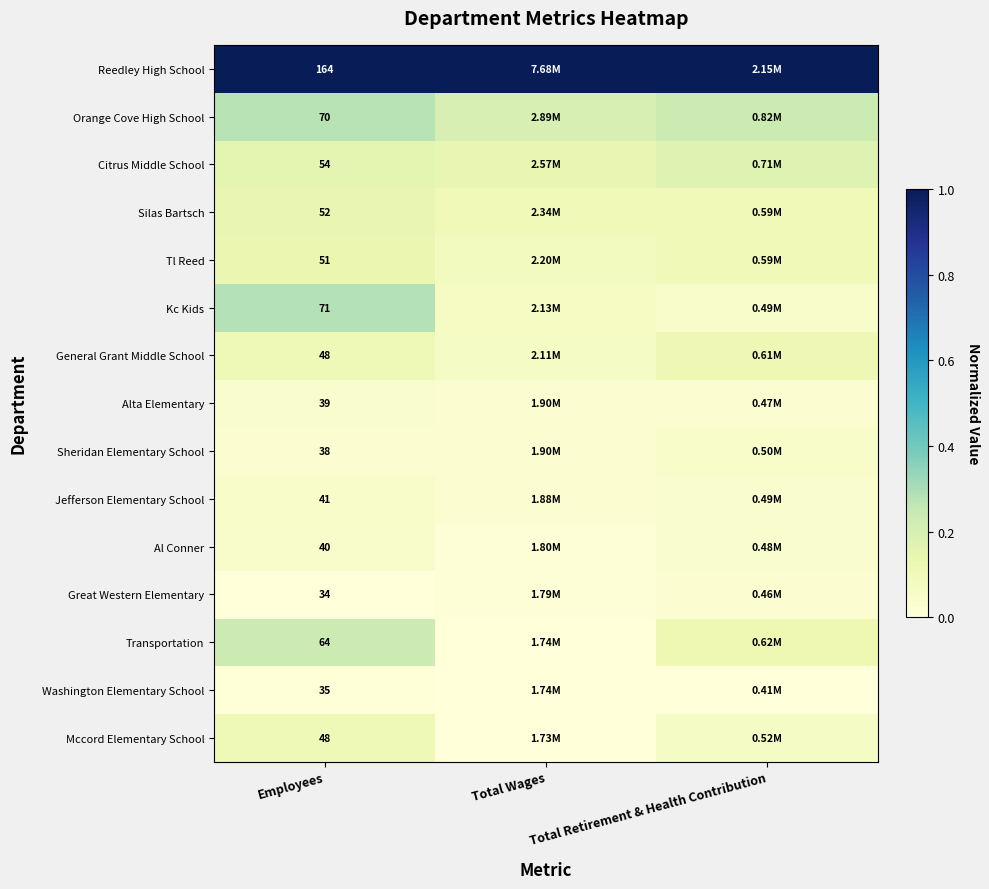

At which category is the sum across all series the highest?

Employees